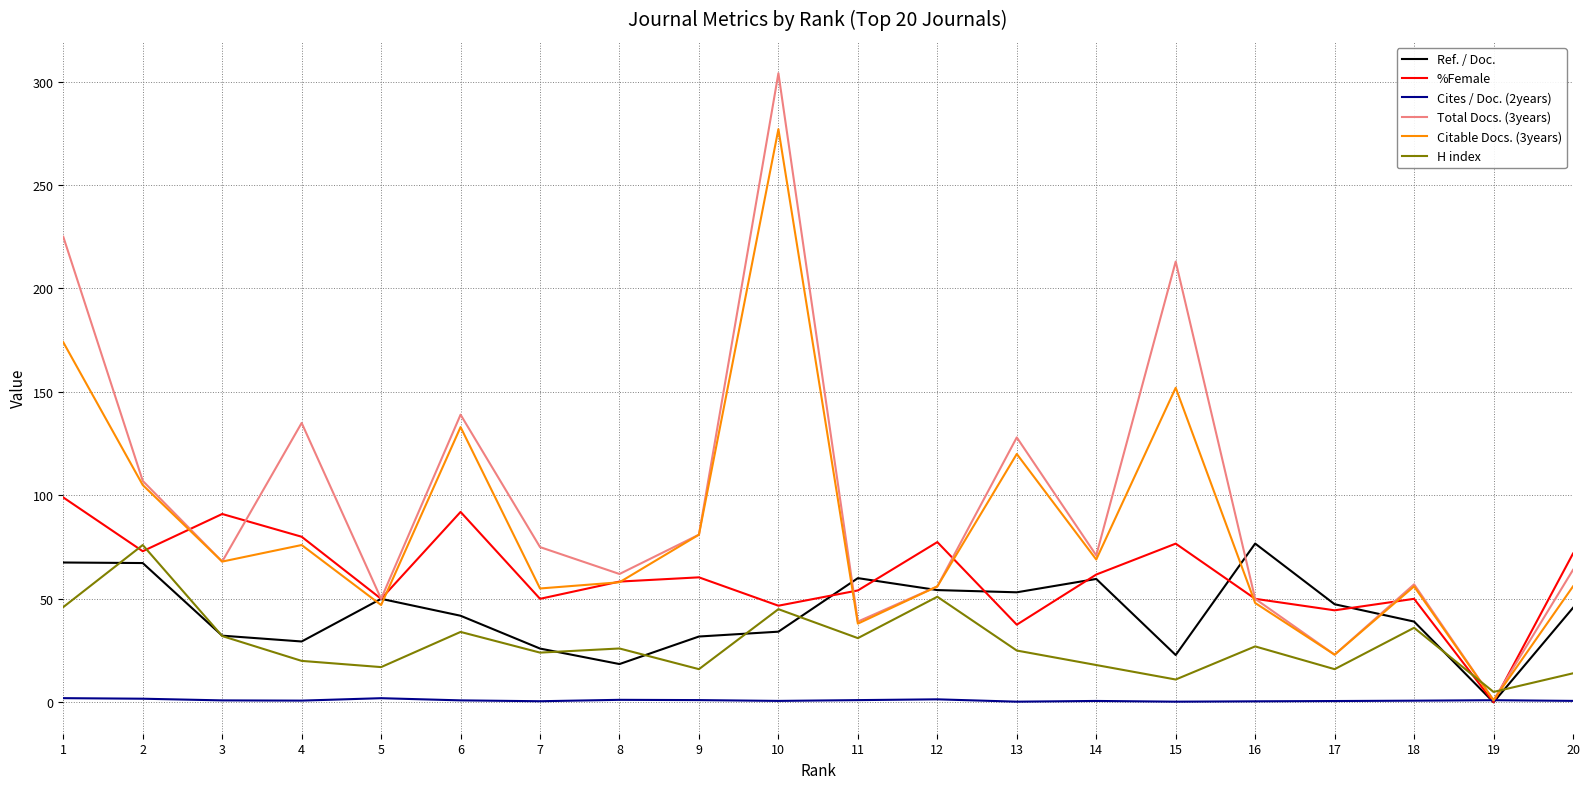

Where is the first local maximum for Citable Docs. (3years)?

4